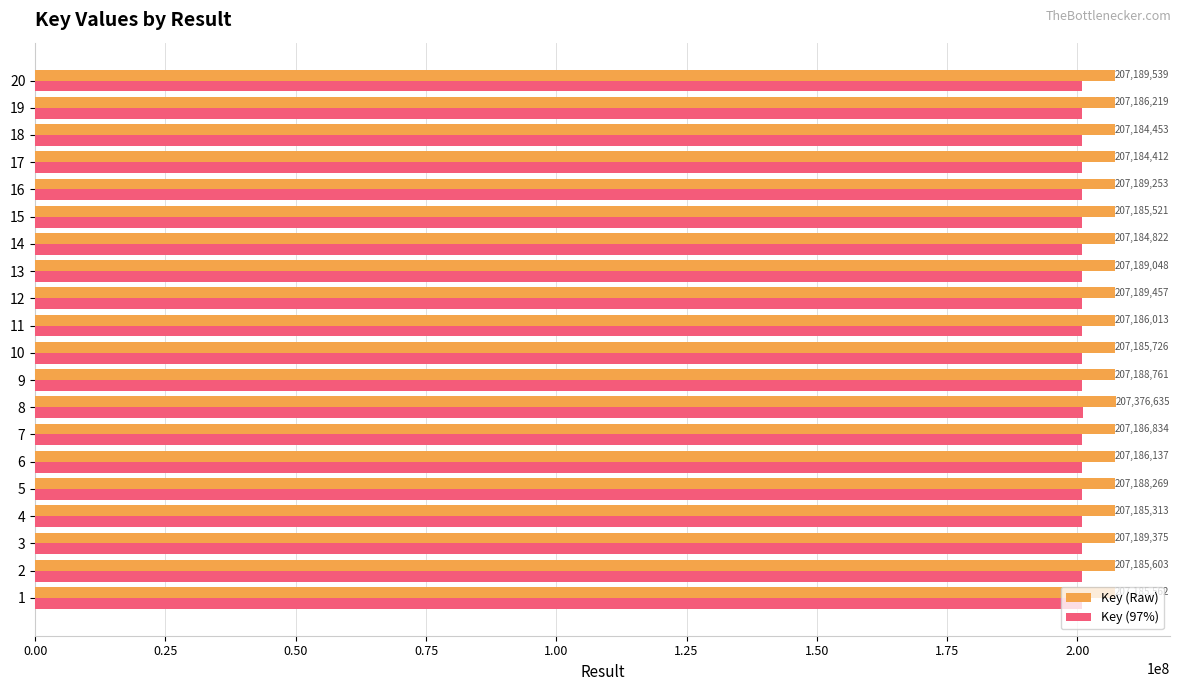

The Key (97%) series shows 134661016.5 at 17. True or false?

False